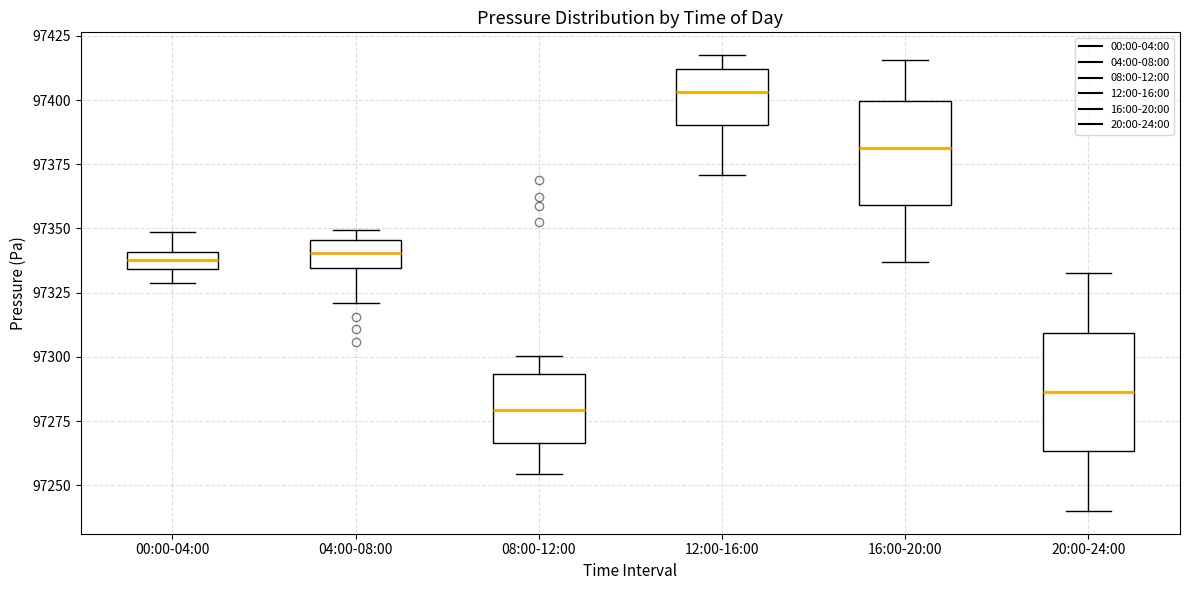

Which box has the lowest median line?

08:00-12:00